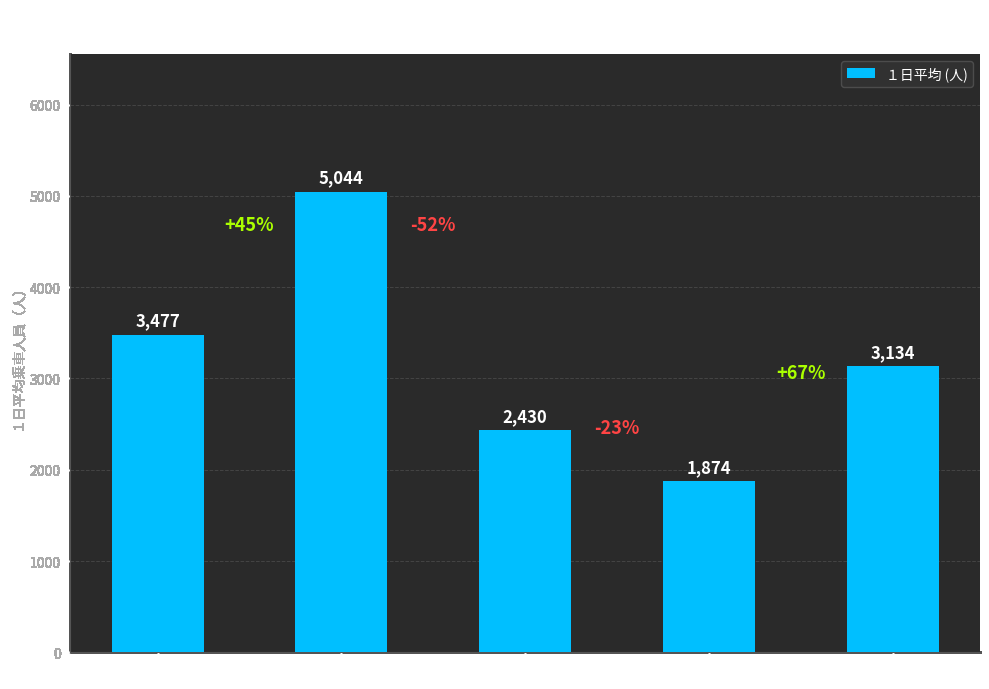

The chart shows a value of 5043.8 at 秋川駅. True or false?

True